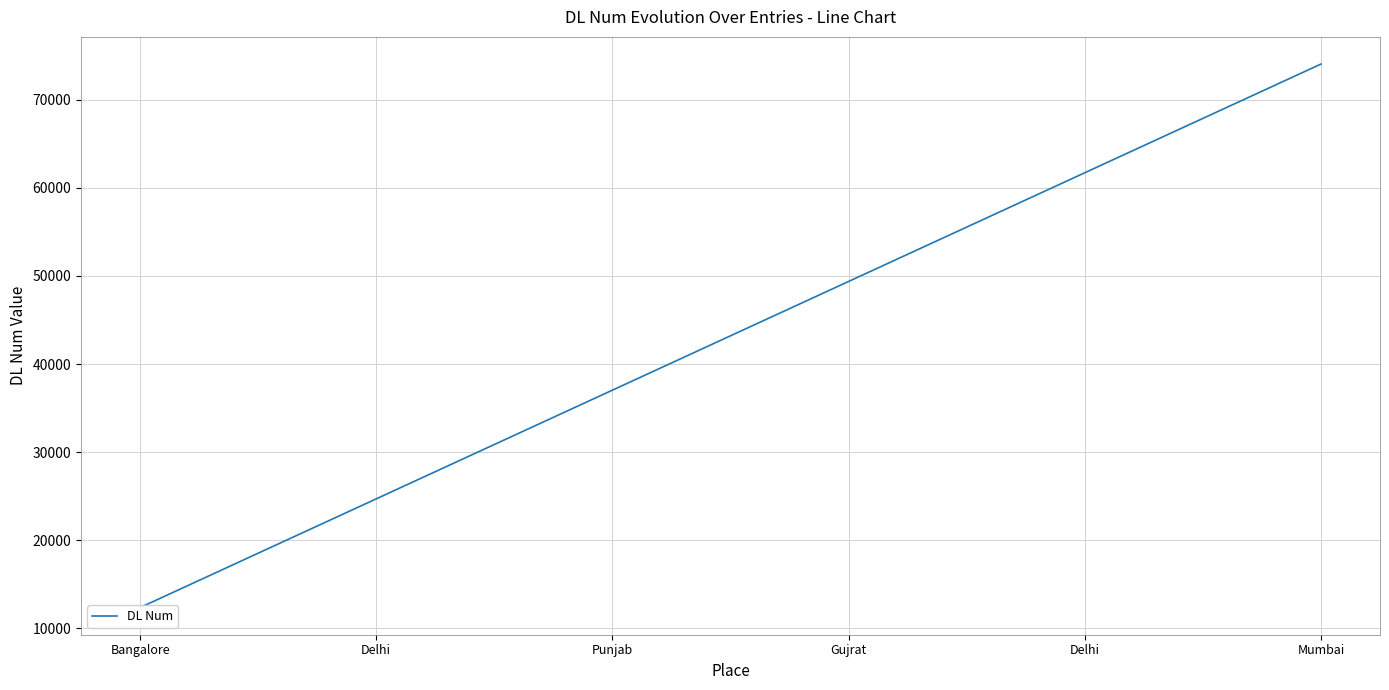

Where does the data first go above 49380?

Delhi